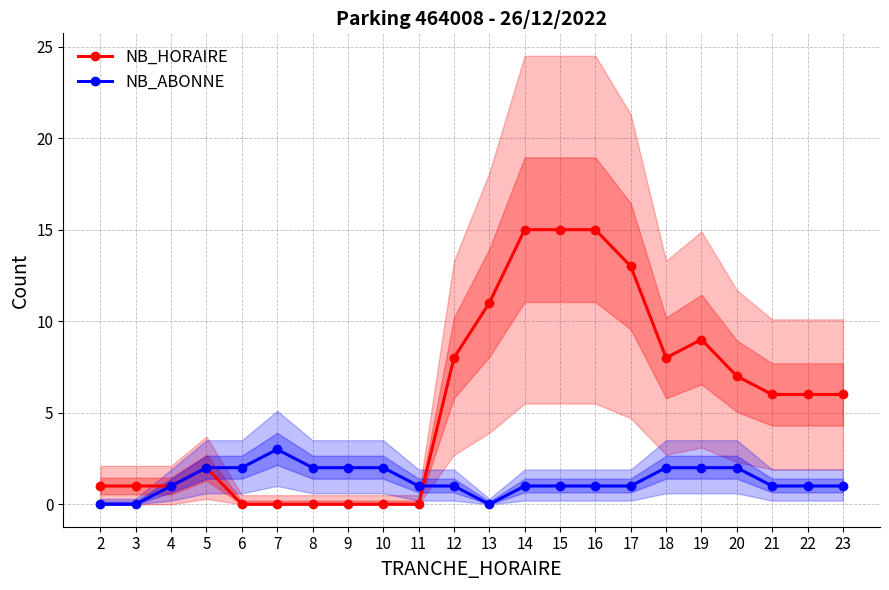

Which has a higher value, 23 or 9?

23